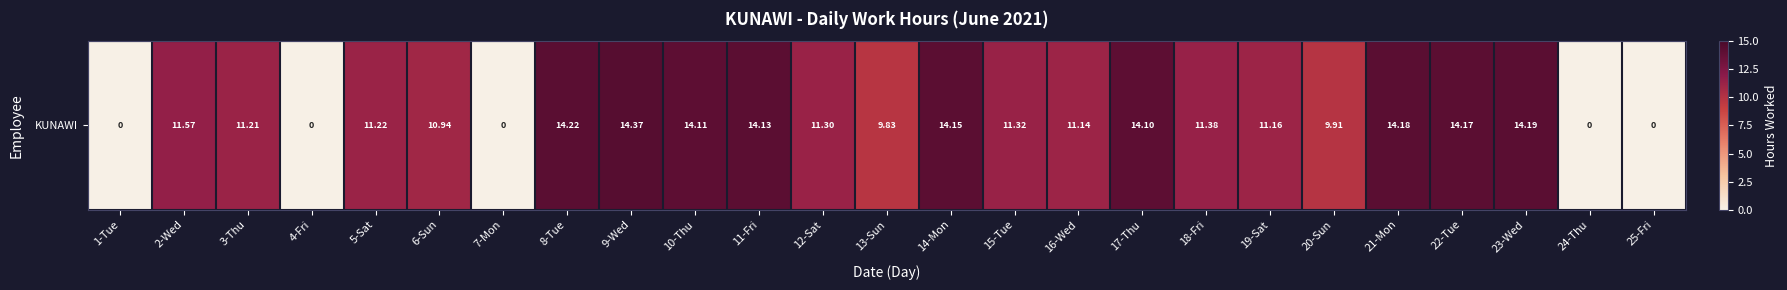

Read the value at 18-Fri.

11.4